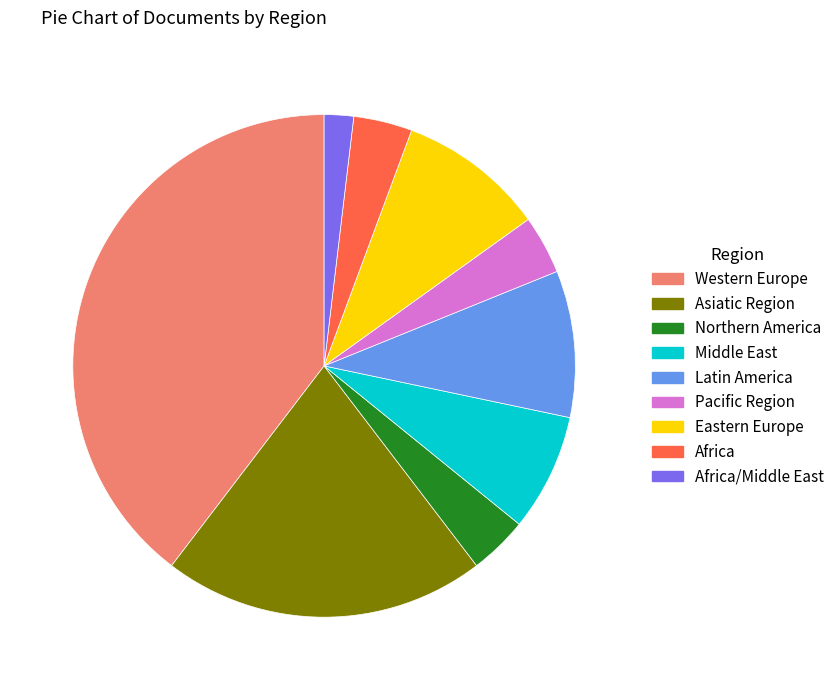

Which category has the smallest portion of the pie?

Africa/Middle East